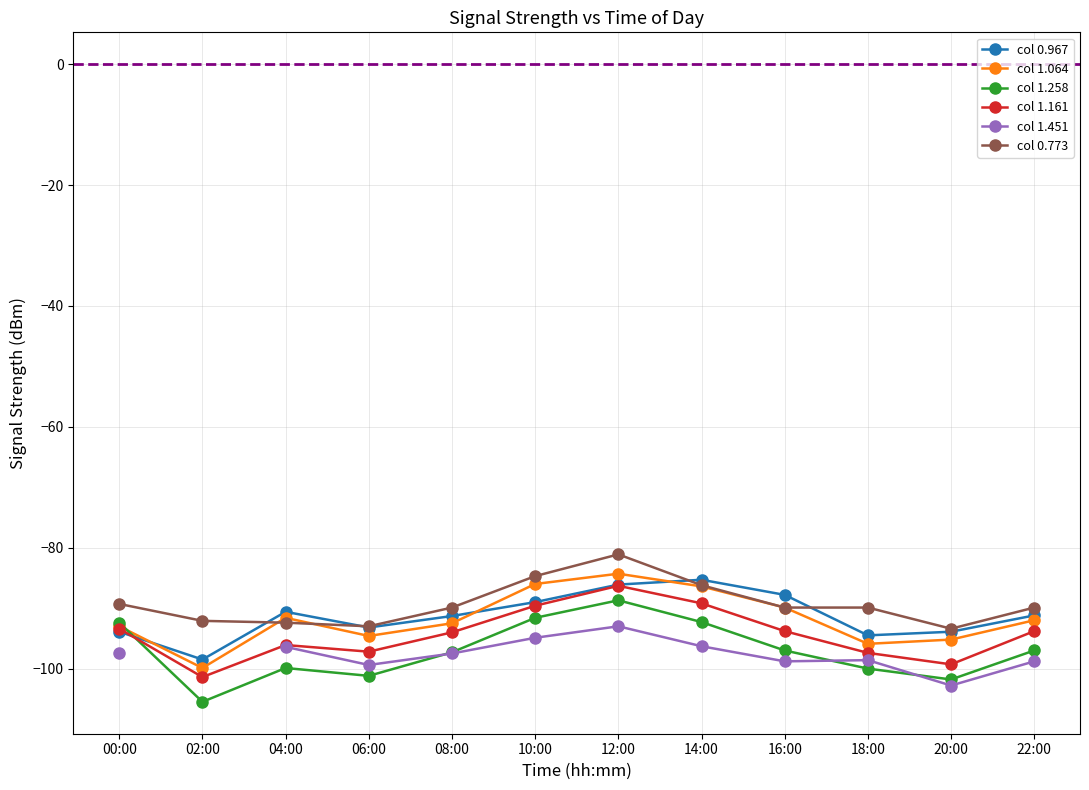

What are all the series names shown in the legend?

col 0.967, col 1.064, col 1.258, col 1.161, col 1.451, col 0.773